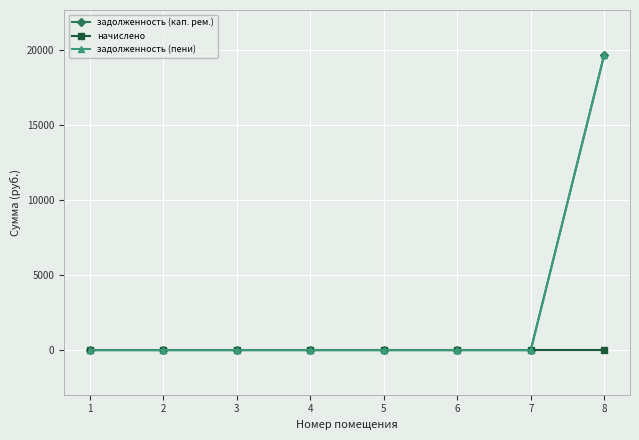

Is this an area chart (filled region under the line)?

No